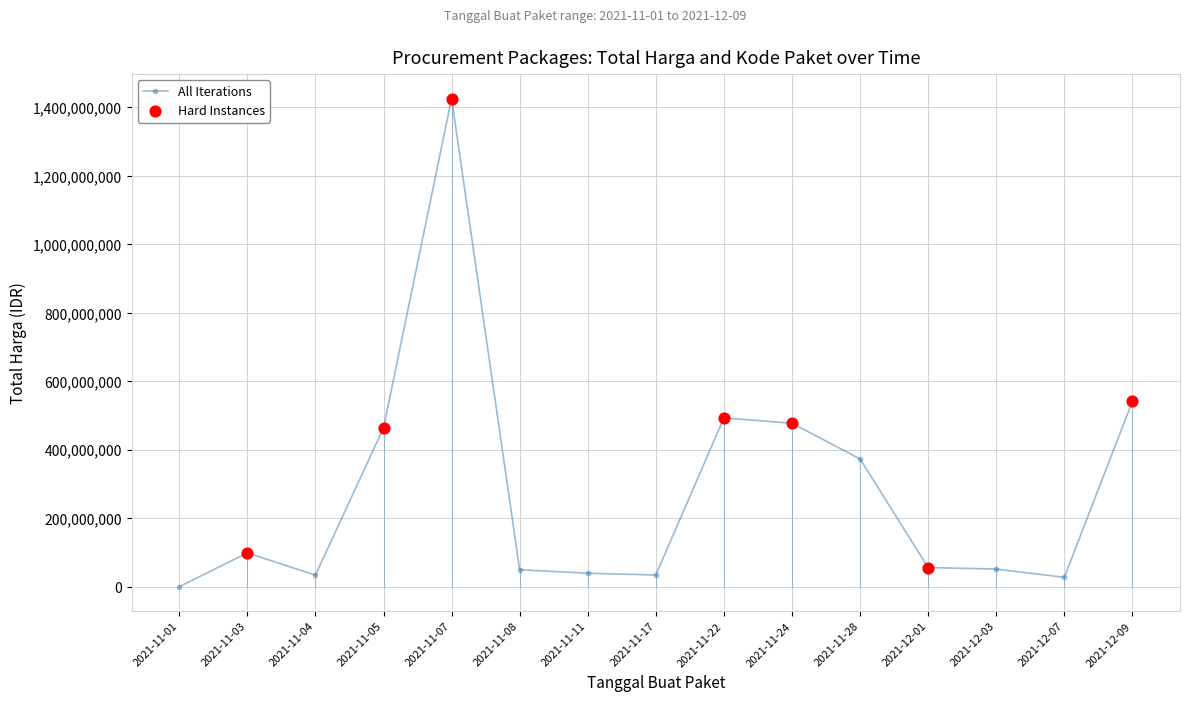

Between 2021-11-24 and 2021-11-11, which is larger?

2021-11-24